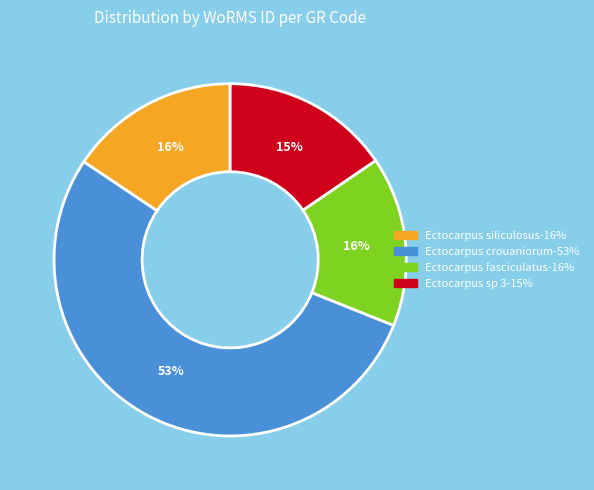

To the nearest percent, what is the average slice percentage?

25%